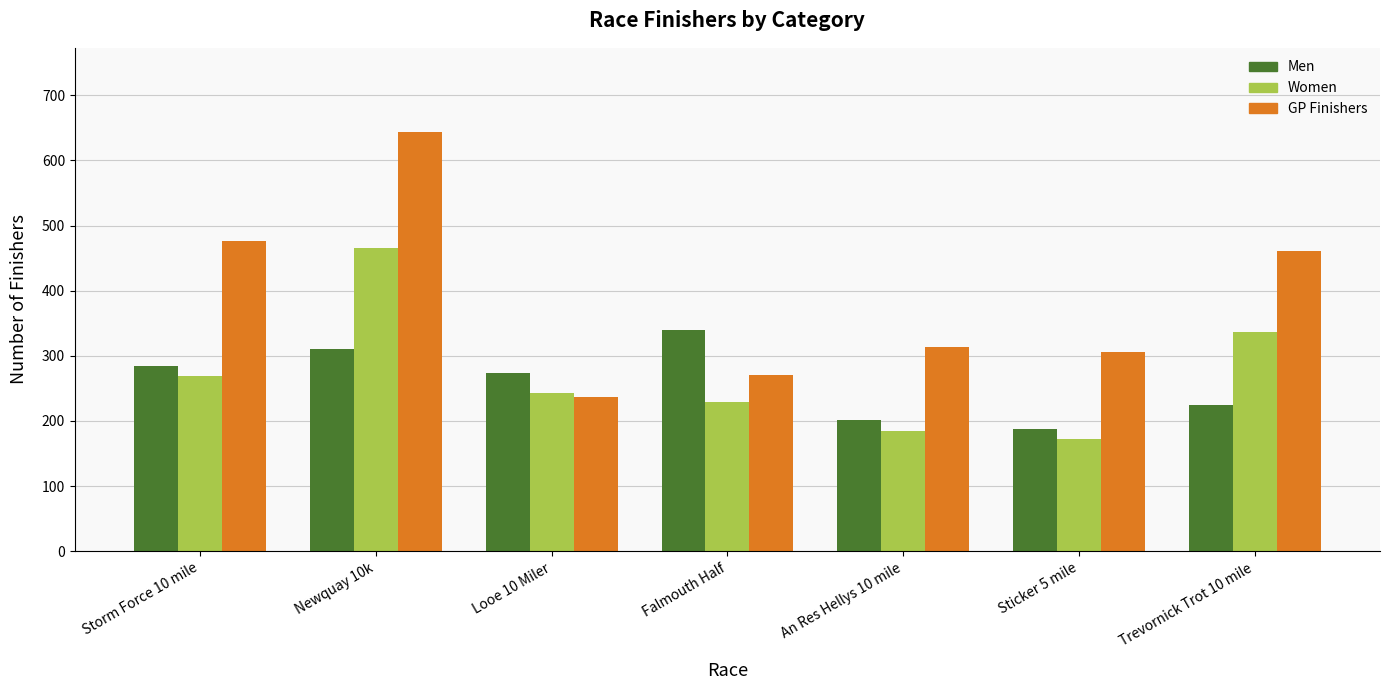

How many groups of bars are there?

7